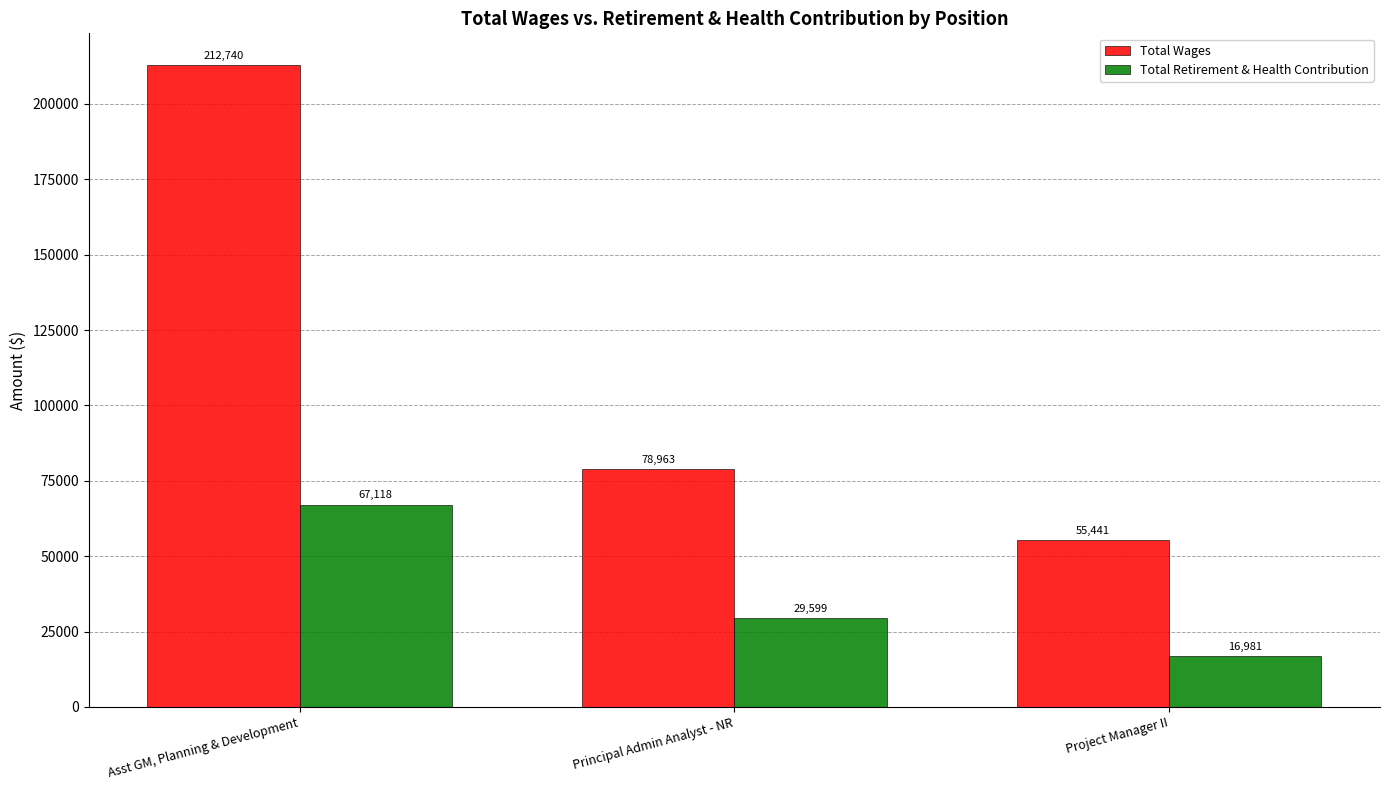

True or false: Total Wages has a value of 29151 at Principal Admin Analyst - NR.

False